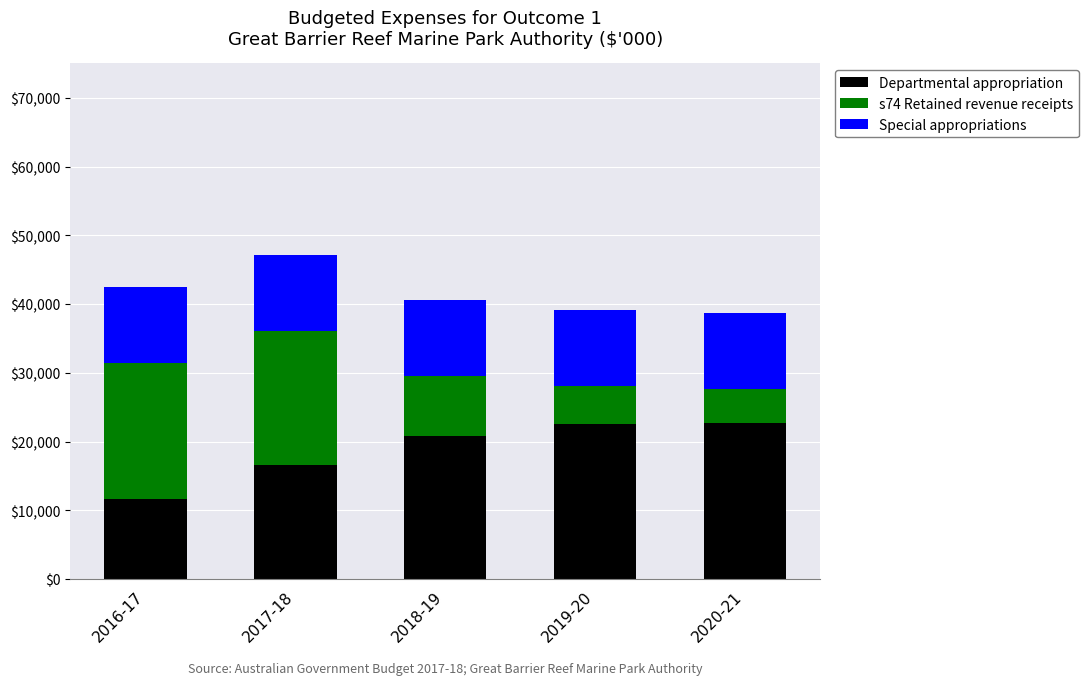

What is the average value of the Departmental appropriation series?

18872